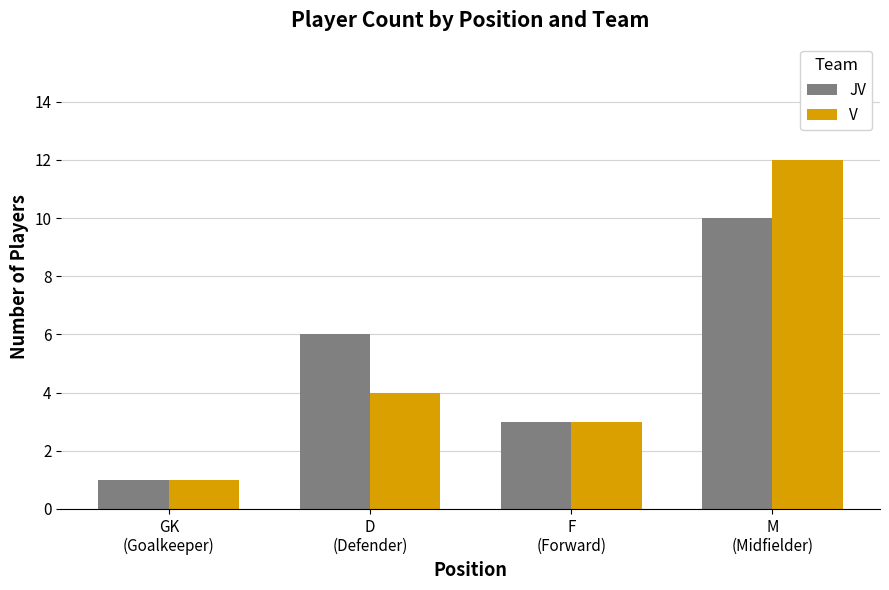

Which series has the largest range (max minus min)?

V